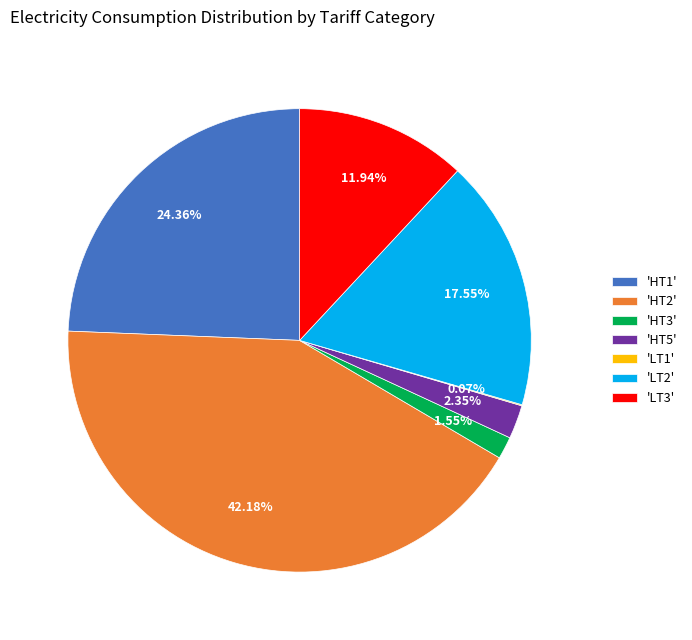

Combined, do 'LT3' and 'HT1' account for over 50%?

No